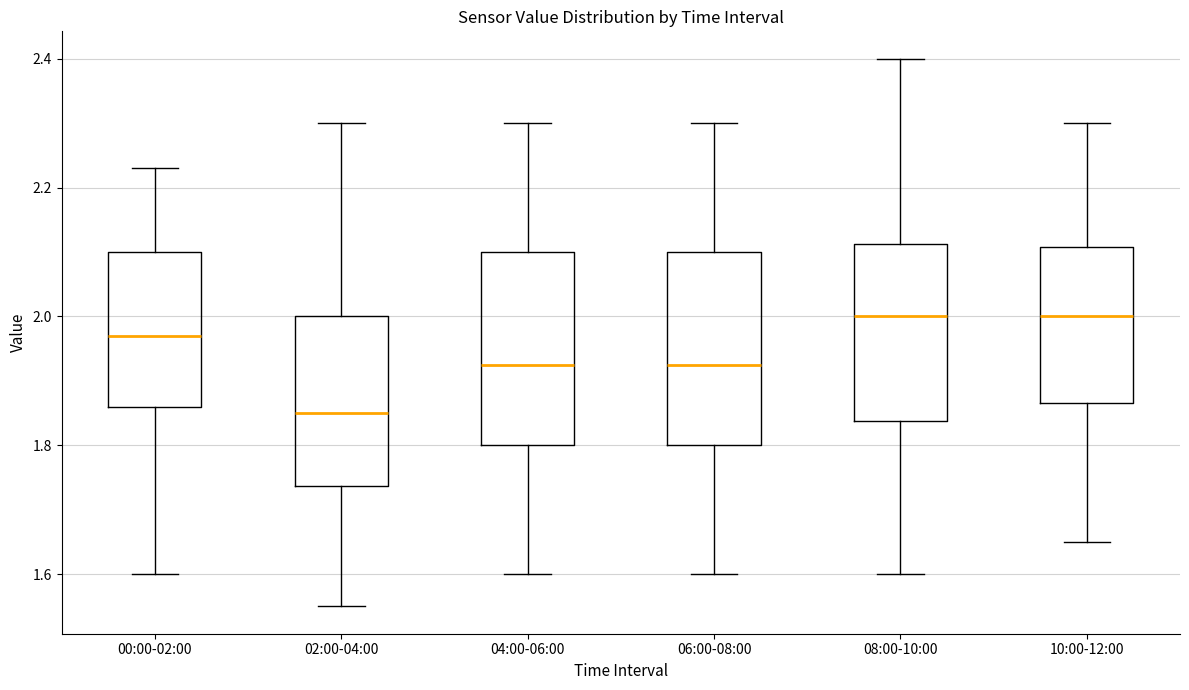

Reading left to right, read every box against the y-axis: the position of its median line, the range the box covers, and the ends of its whiskers. The values are not printed on the chart, so give them approximately, as read against the axis.

00:00-02:00: median 1.98, box 1.86 to 2.10, whiskers 1.60 to 2.24
02:00-04:00: median 1.86, box 1.74 to 2.00, whiskers 1.56 to 2.30
04:00-06:00: median 1.92, box 1.80 to 2.10, whiskers 1.60 to 2.30
06:00-08:00: median 1.92, box 1.80 to 2.10, whiskers 1.60 to 2.30
08:00-10:00: median 2.00, box 1.84 to 2.12, whiskers 1.60 to 2.40
10:00-12:00: median 2.00, box 1.86 to 2.10, whiskers 1.66 to 2.30